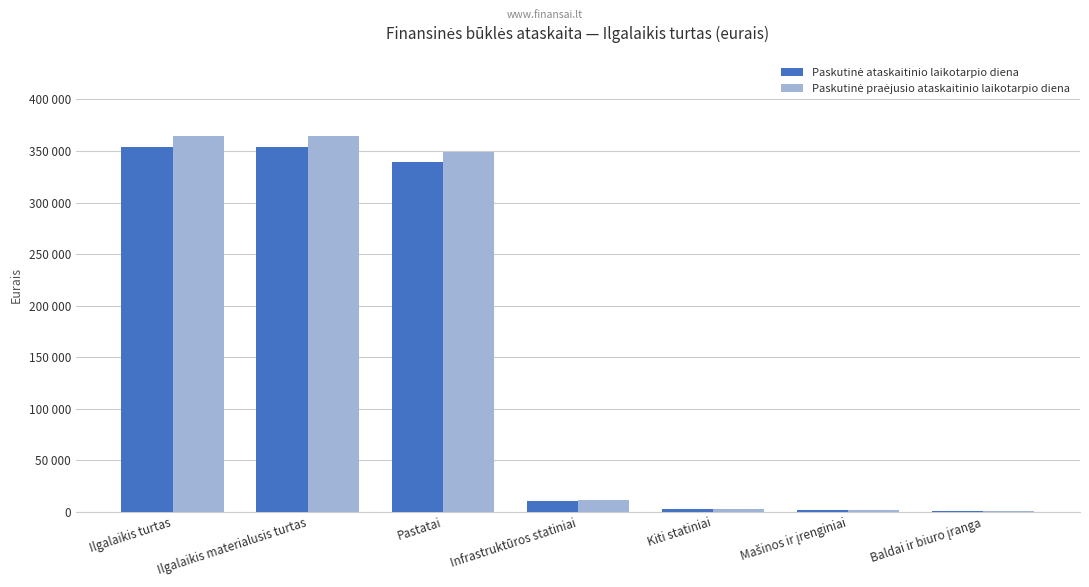

Is the value of Paskutinė ataskaitinio laikotarpio diena at Mašinos ir įrenginiai greater than the value of Paskutinė praėjusio ataskaitinio laikotarpio diena at Pastatai?

No